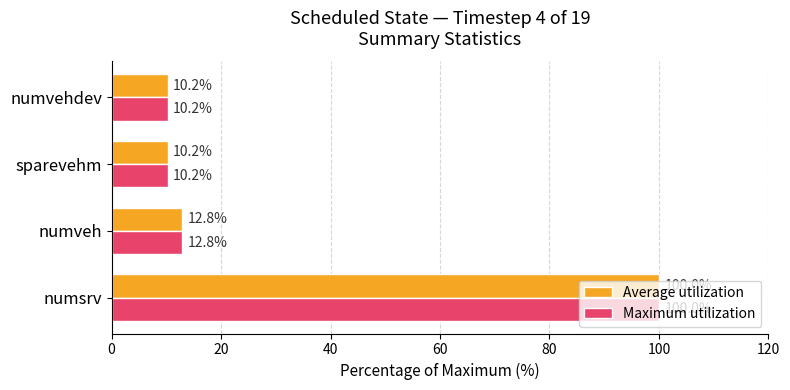

What is the difference between the second highest and second lowest values in the Maximum utilization series?

2.6